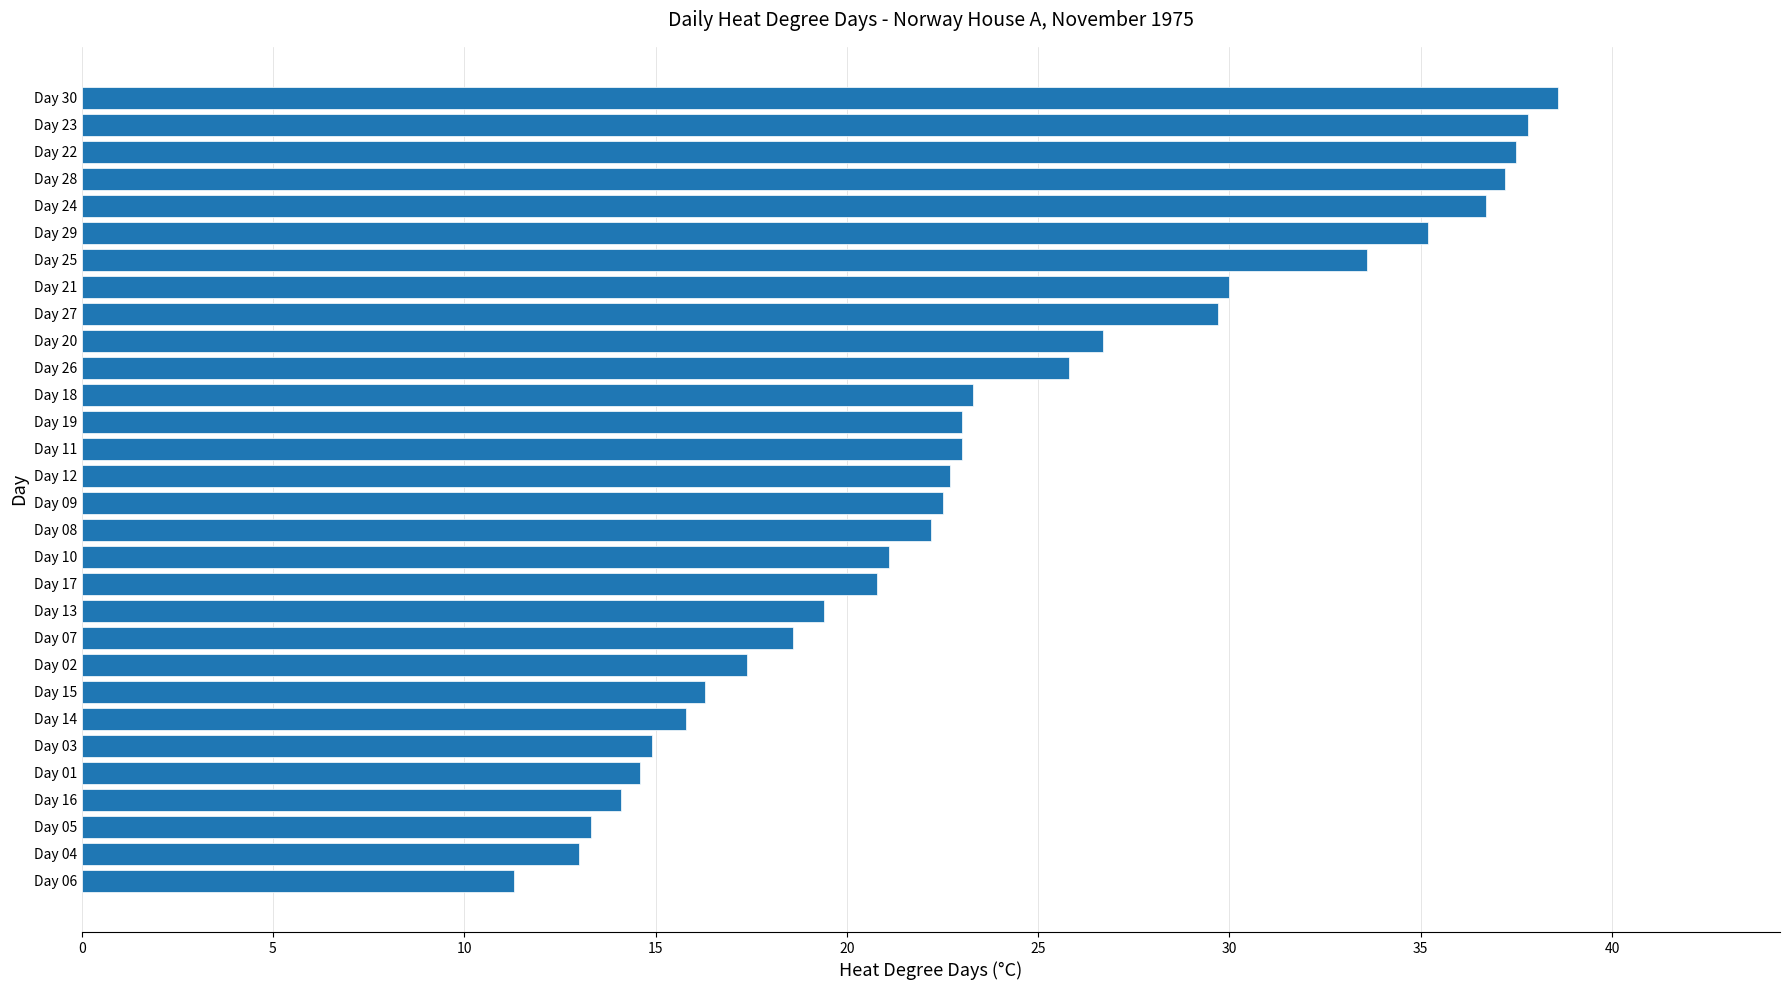

Are the bars grouped side by side (vs. stacked)?

No